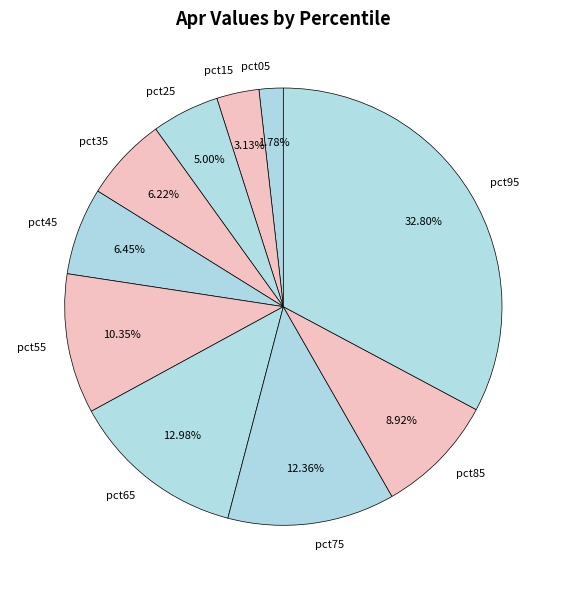

How many slices are in this pie chart?

10